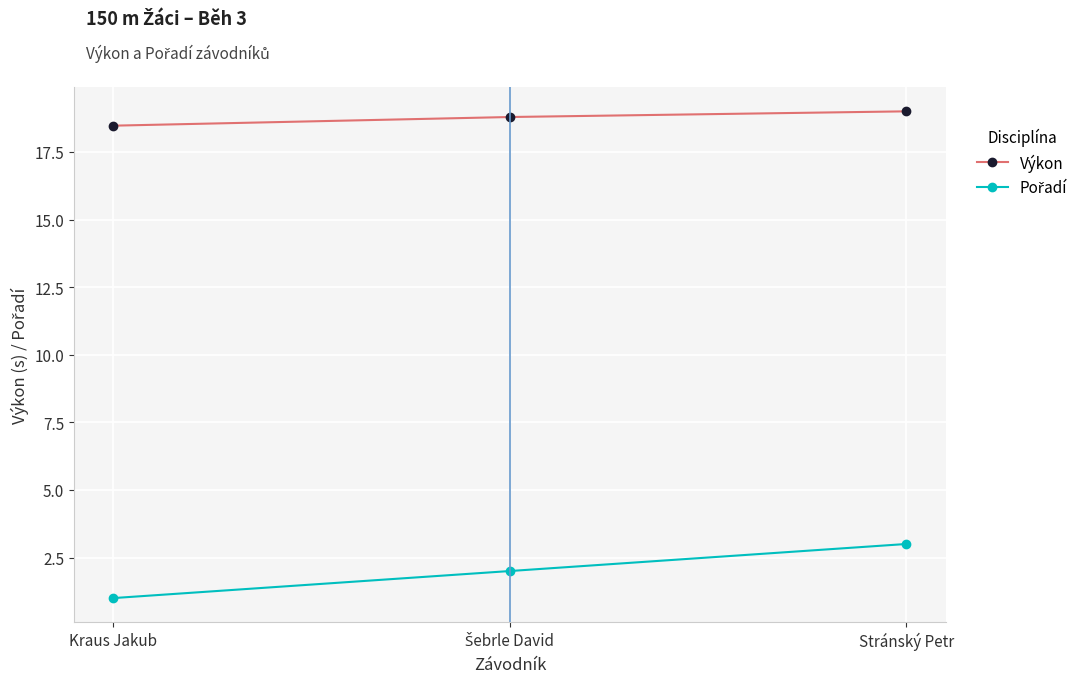

How many lines are shown in the chart?

2